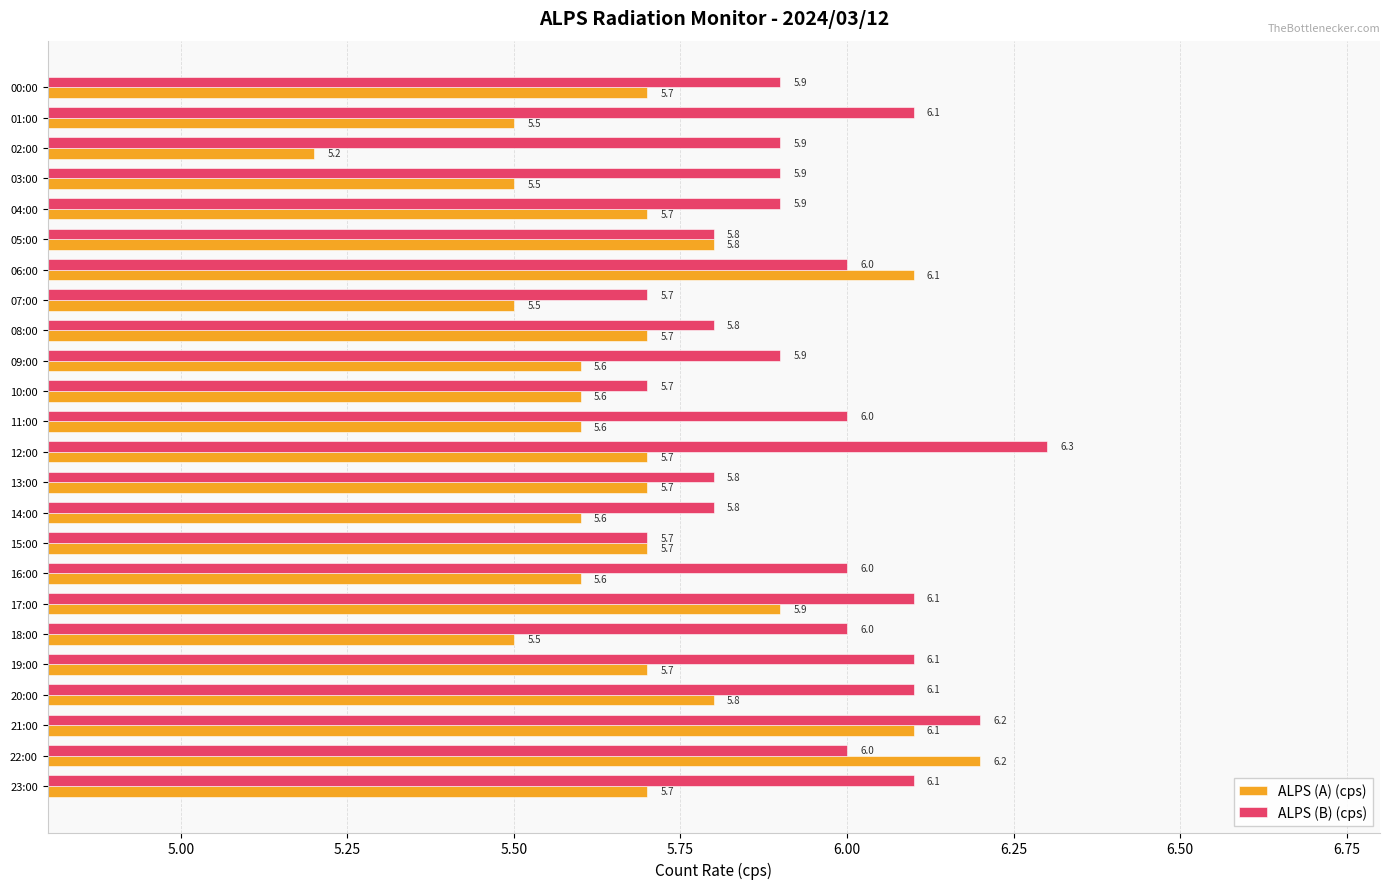

Which series has the largest total across all categories?

ALPS (B) (cps)